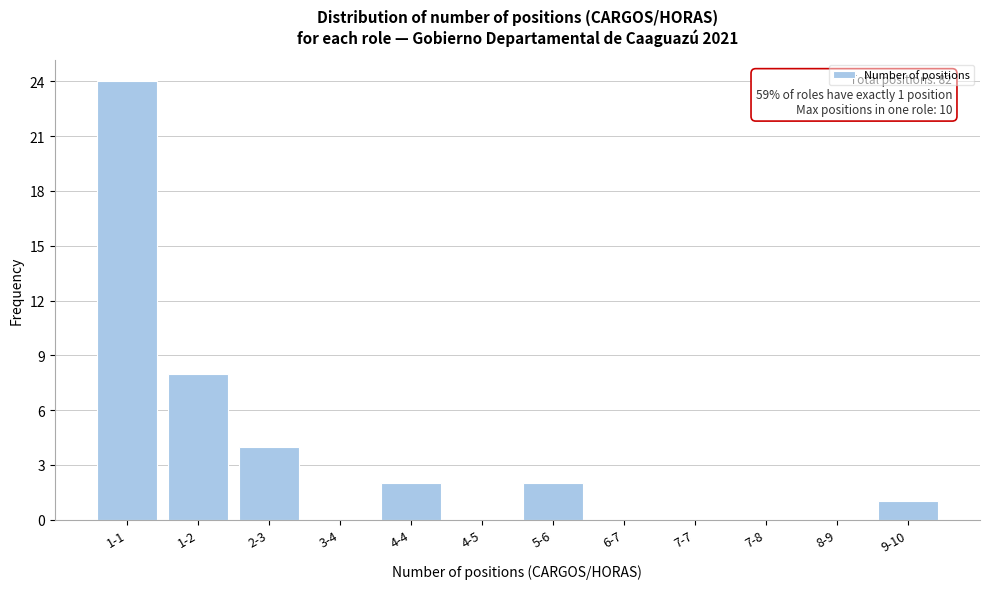

Reading right to left, list all the values displayed in this chart.

9-10=1	8-9=0	7-8=0	7-7=0	6-7=0	5-6=2	4-5=0	4-4=2	3-4=0	2-3=4	1-2=8	1-1=24